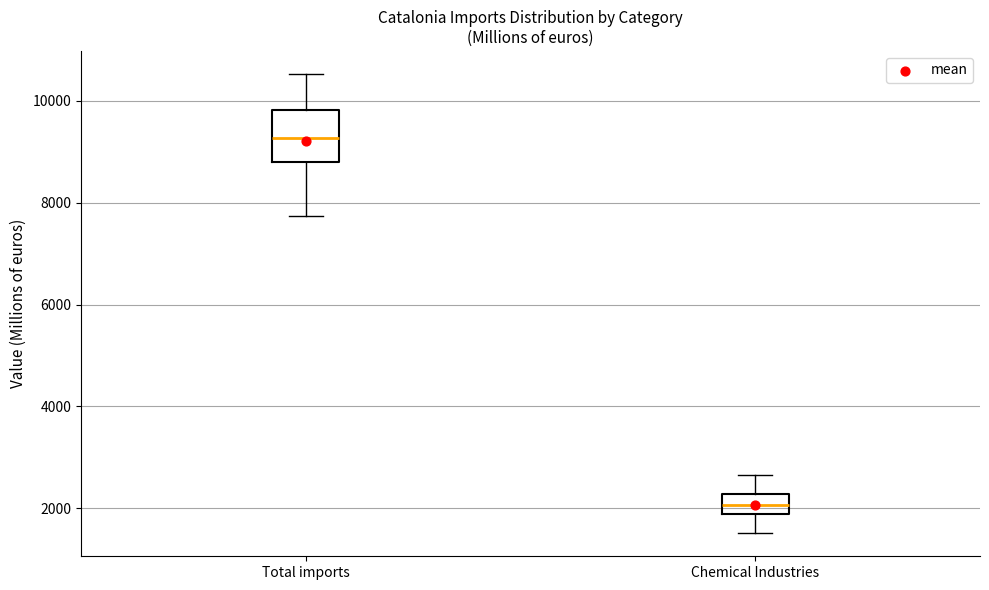

Which box is the tallest, from its lower edge to its upper edge?

Total imports